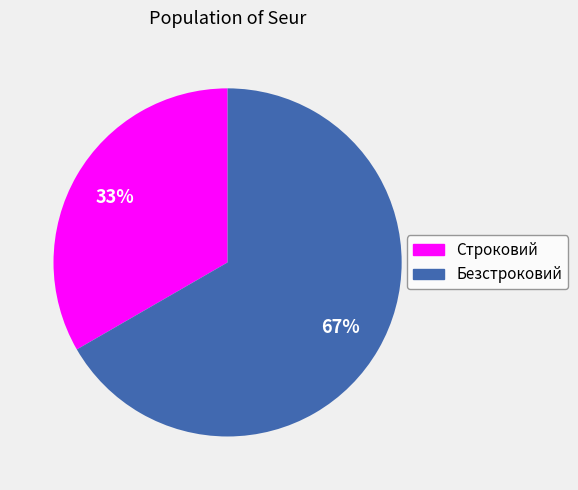

Is the sum of Безстроковий and Строковий greater than half?

Yes